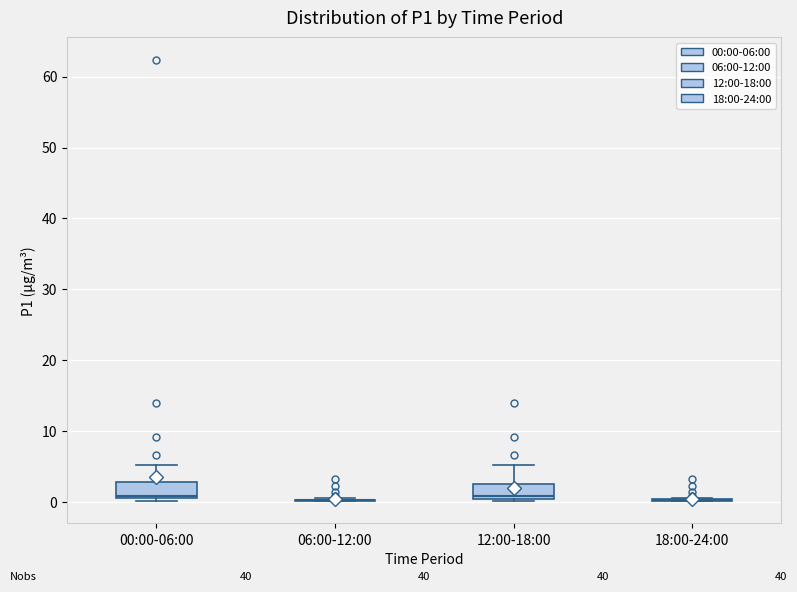

Reading left to right, transcribe this box plot: for each box, give where its median line is, the range the box spans, and where its two whiskers end, as read against the y-axis. The values are not printed on the chart, so give them approximately, as read against the axis.

00:00-06:00: median 1 (just above the box's lower edge), box 1 to 3, whiskers 0 to 5
06:00-12:00: box collapsed to a line at 0, whiskers 0 to 1
12:00-18:00: median 1, box 0 to 3, whiskers 0 (just below the box's lower edge) to 5
18:00-24:00: box collapsed to a line at 0, whiskers 0 to 1